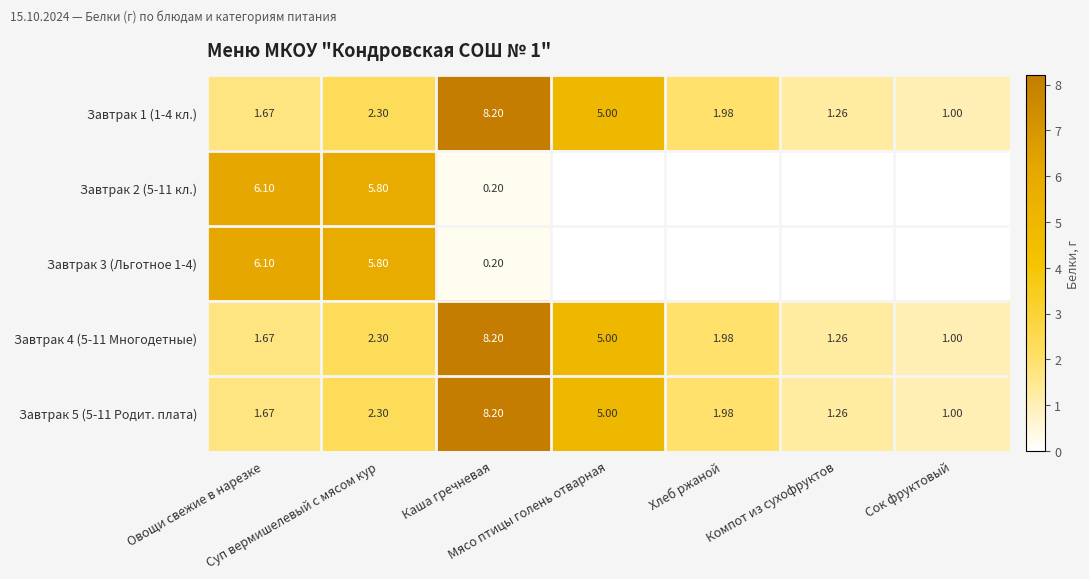

Between Овощи свежие в нарезке and Суп вермишелевый с мясом кур, which series saw the biggest shift?

Завтрак 1 (1-4 кл.)